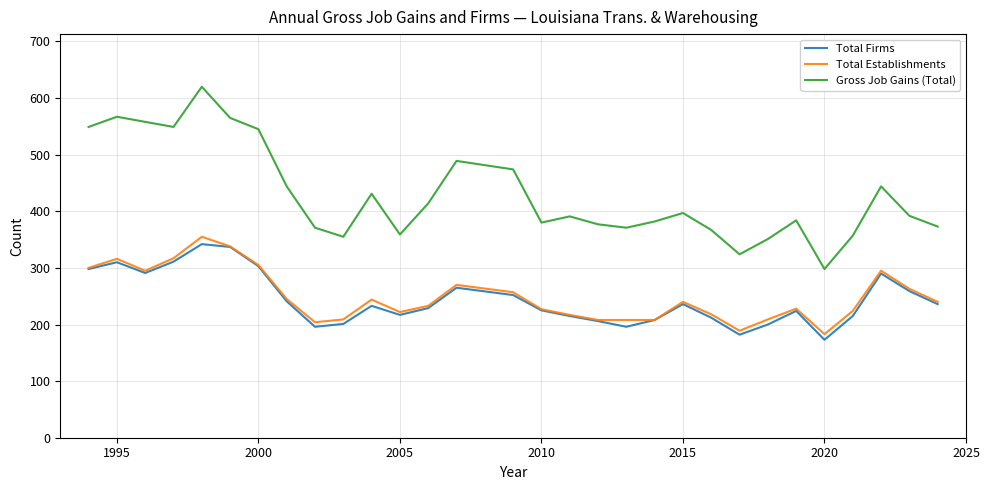

Which series has the largest range (max minus min)?

Gross Job Gains (Total)